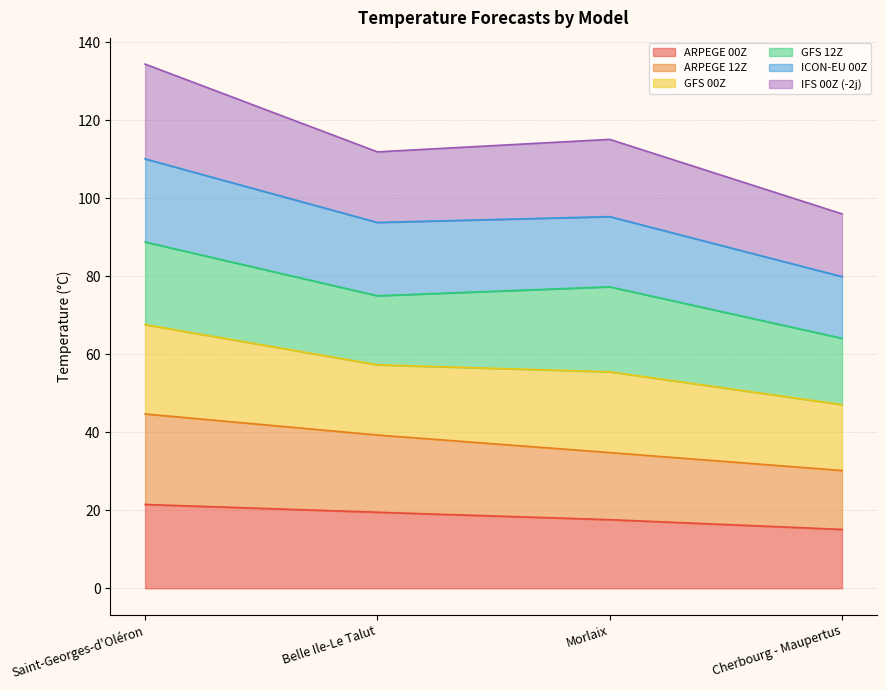

How many data points in ARPEGE 00Z are less than 19?

2